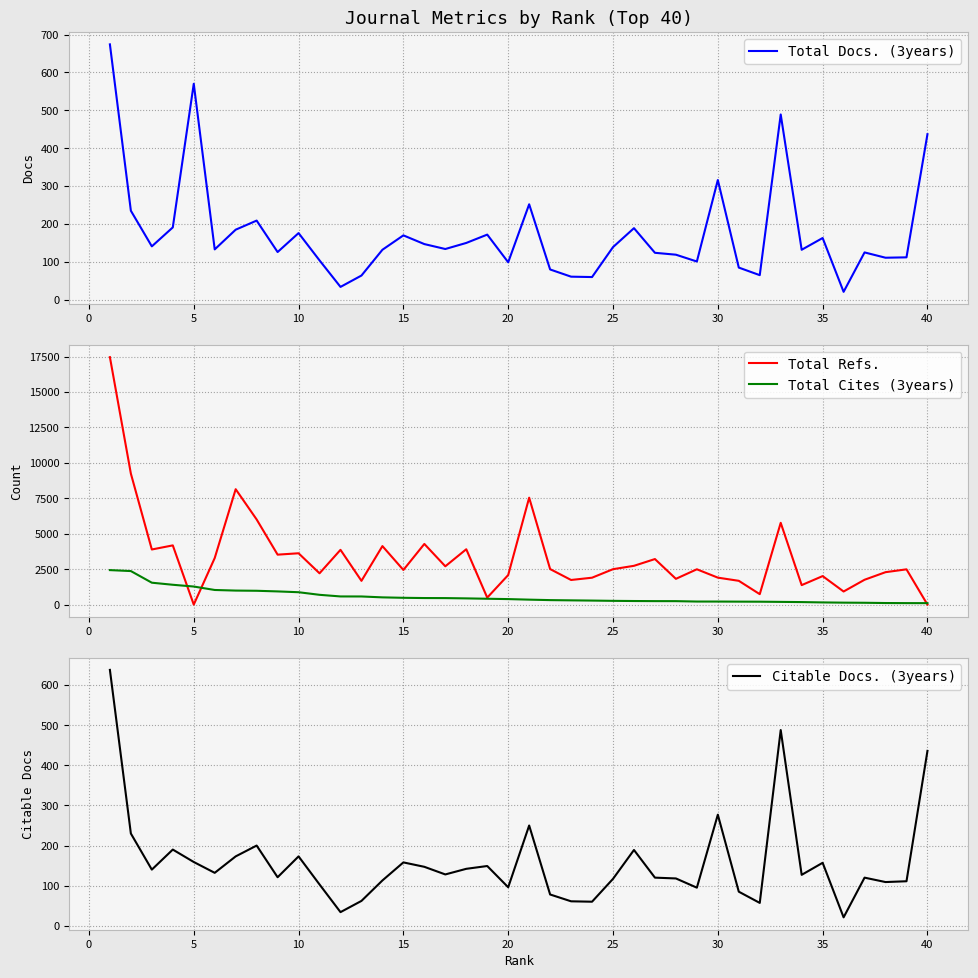

At which label is Total Docs. (3years) closest to 347?

30